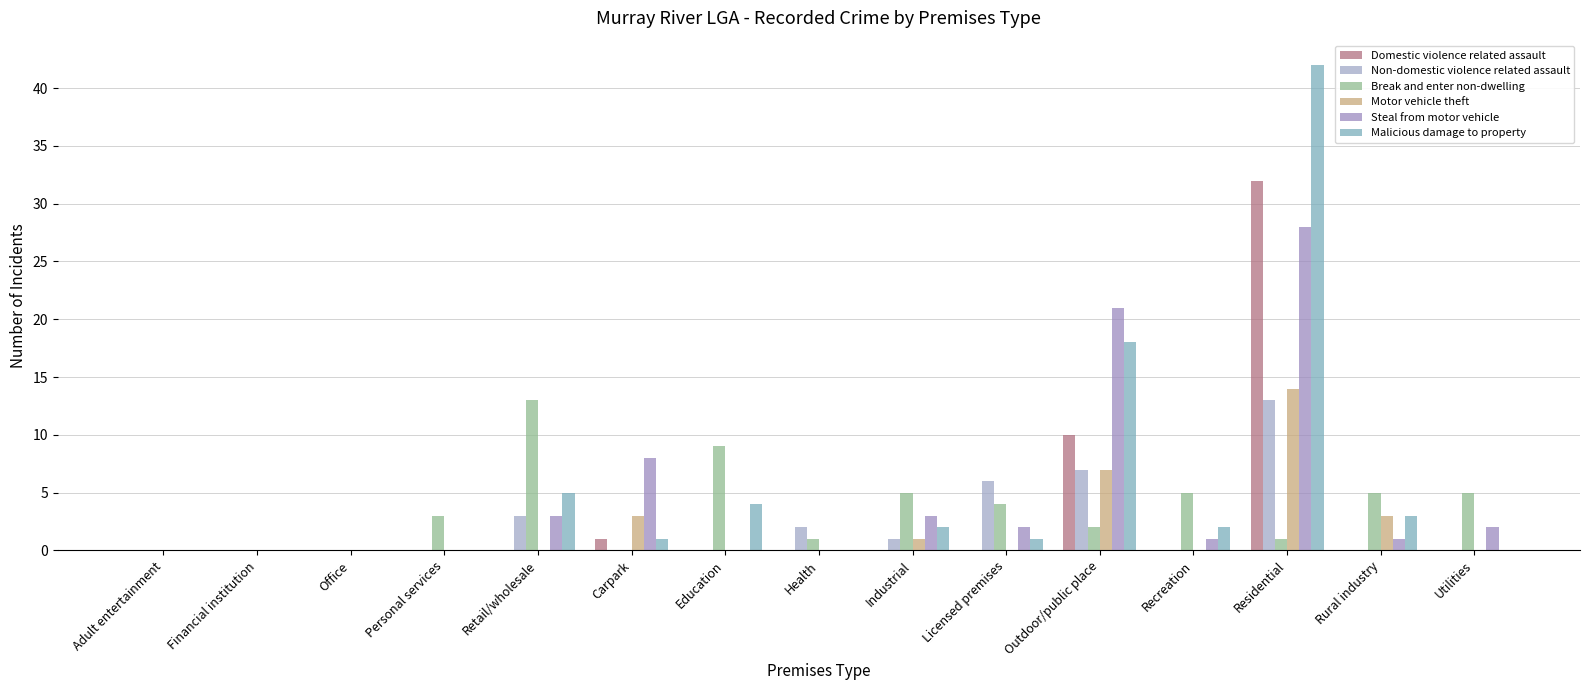

What is the difference between the Break and enter non-dwelling values at Retail/wholesale and Office?

13